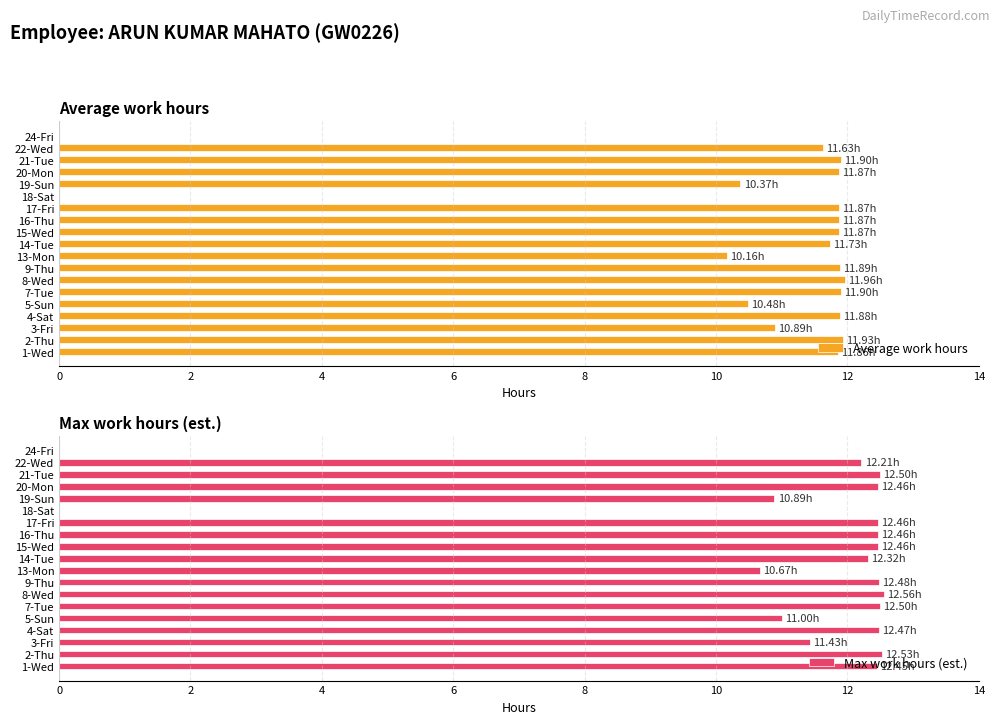

Which series changed the most between 4-Sat and 8-Wed?

Max work hours (est.)